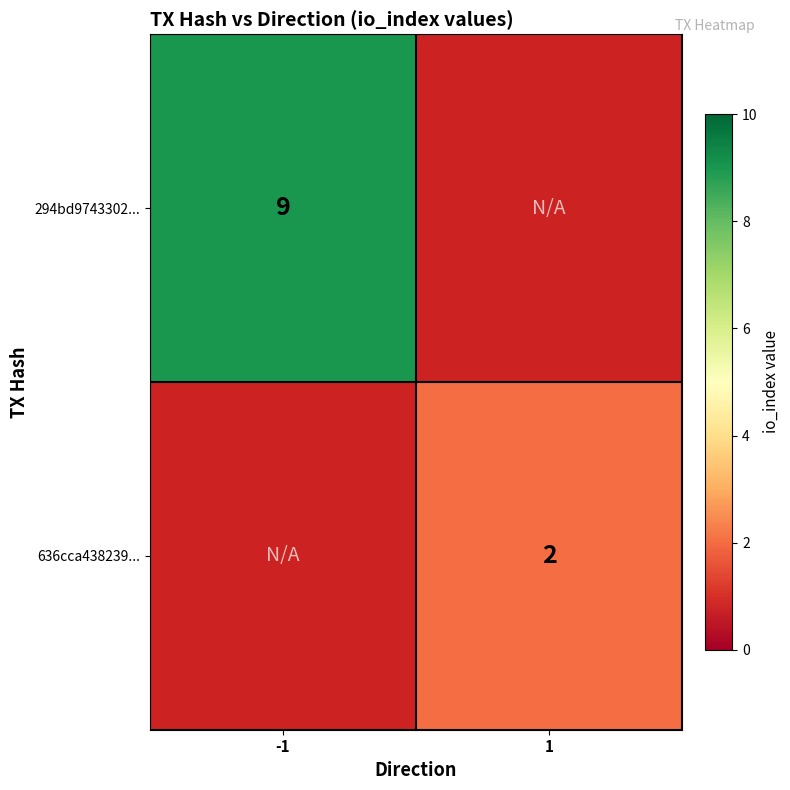

How many categories are shown in the chart?

2